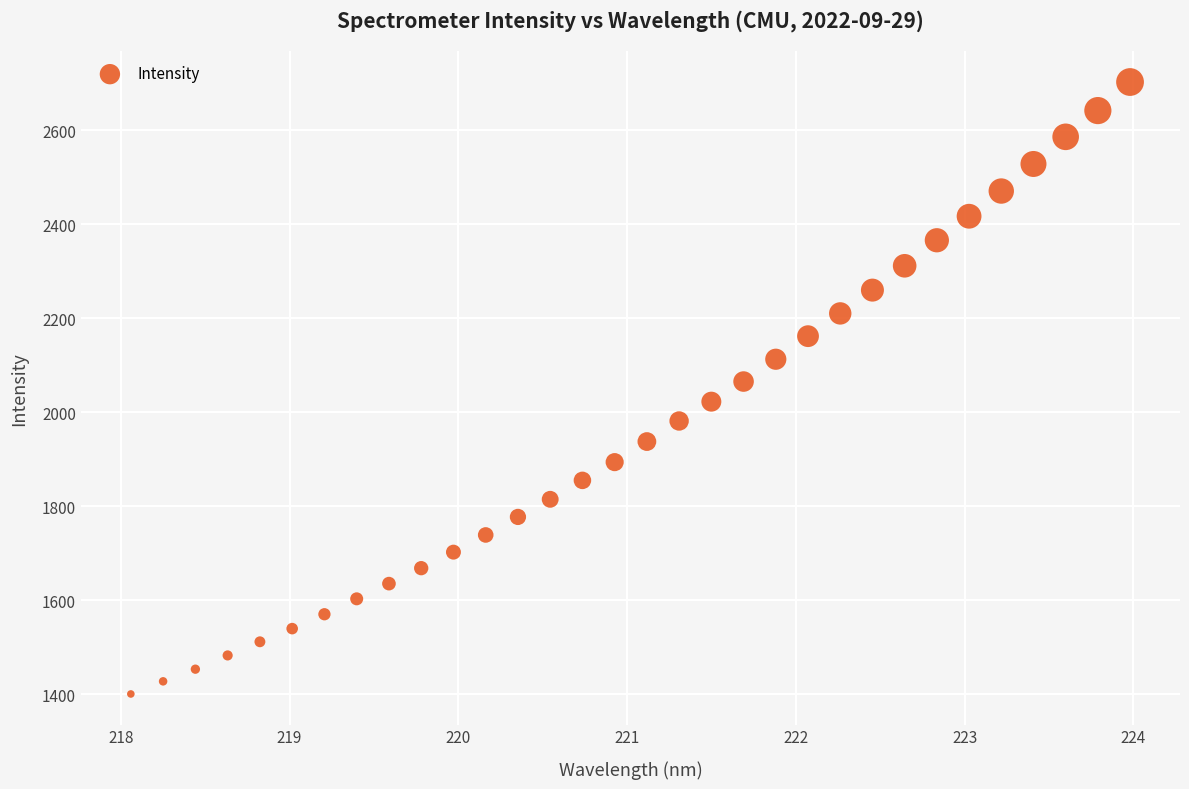

What is the range of Y values (max minus min)?

1302.8